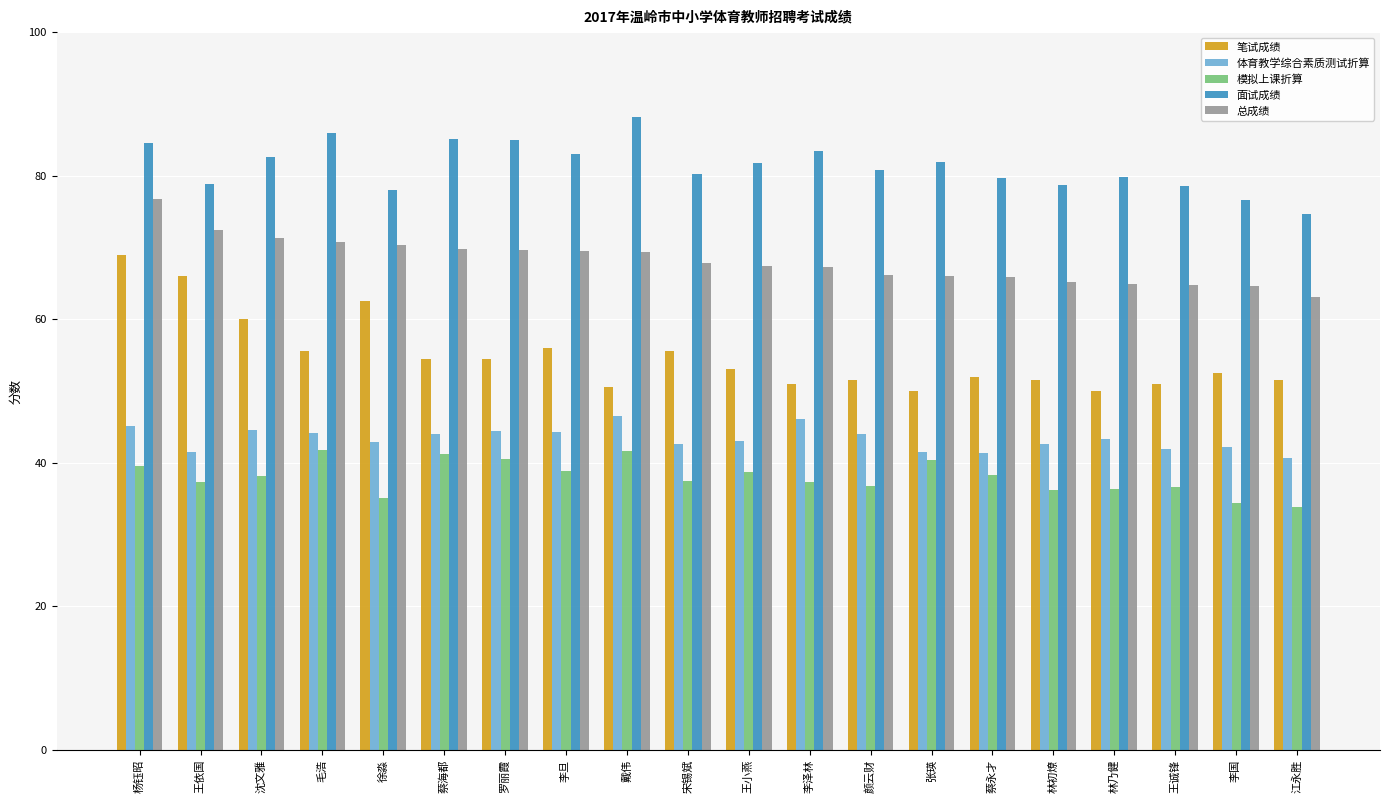

At which label does 总成绩 reach its peak?

杨钰昭